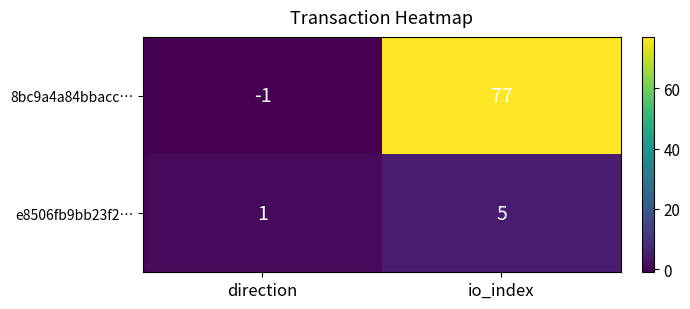

Which series has the largest range (max minus min)?

8bc9a4a84bbacc…